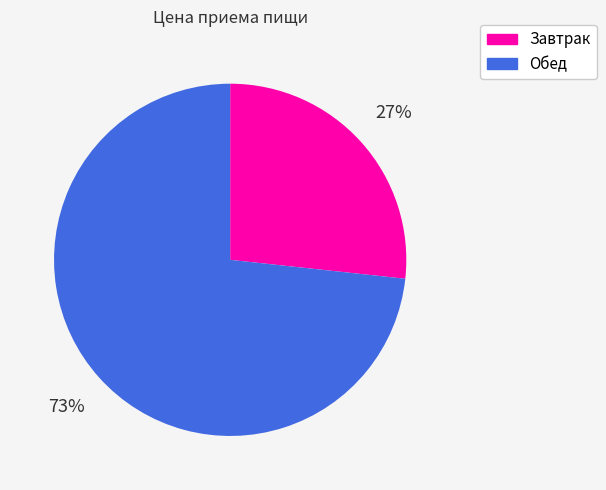

Between Завтрак and Обед, which is larger?

Обед